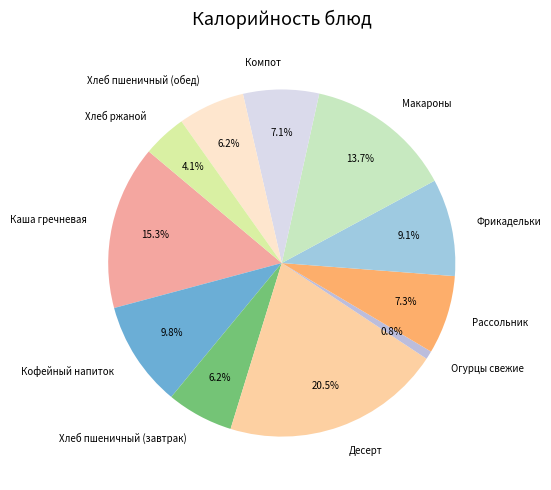

To the nearest percent, what is the combined percentage of Десерт and Рассольник?

28%